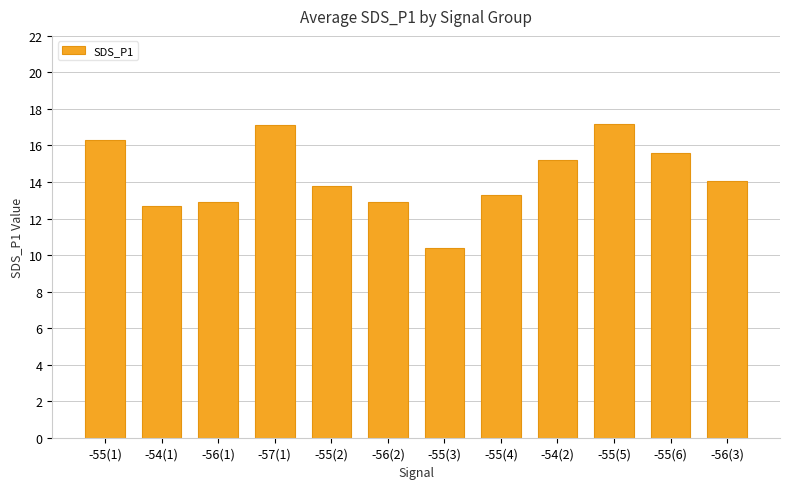

What position from the right is -56(1)?

10